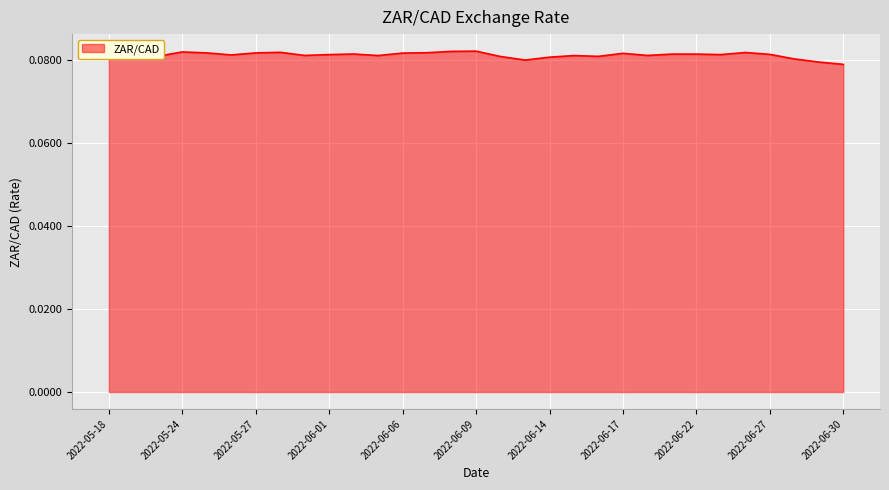

How many lines are shown in the chart?

1